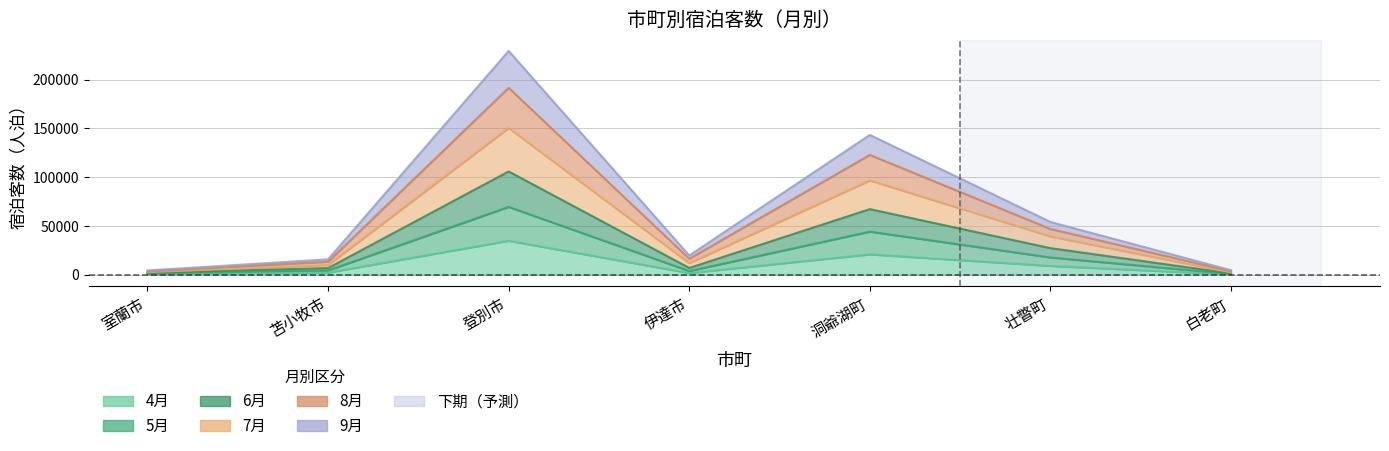

Read the 7月 value at 苫小牧市, to the nearest 100.

13400